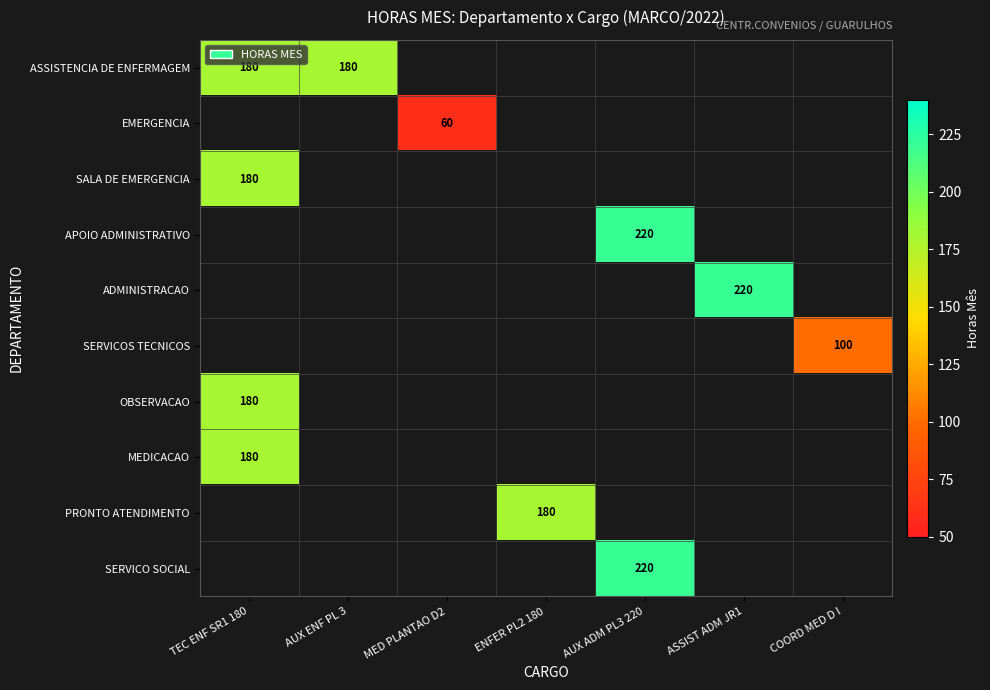

The ASSISTENCIA DE ENFERMAGEM series shows 180 at TEC ENF SR1 180. True or false?

True